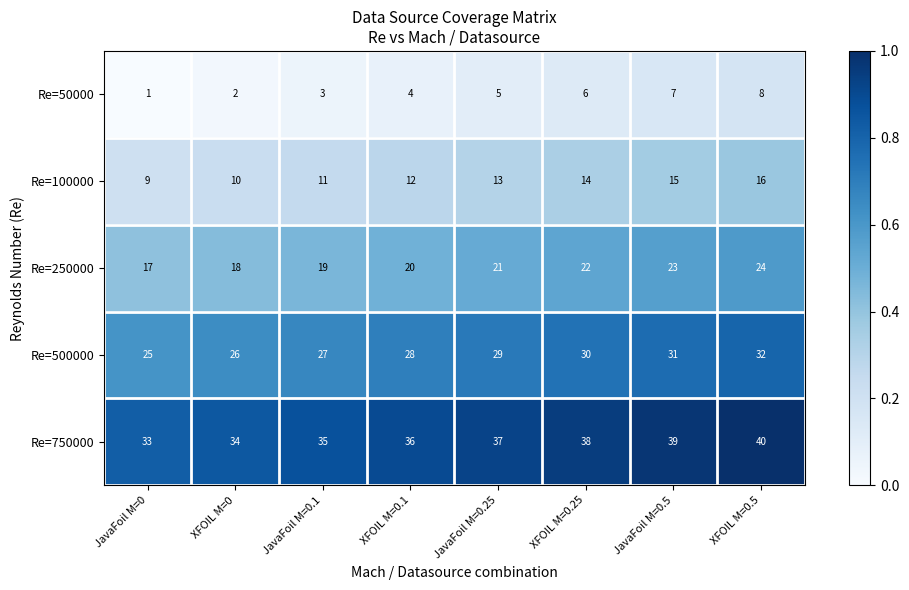

At which label is Re=500000 closest to 28?

XFOIL M=0.1